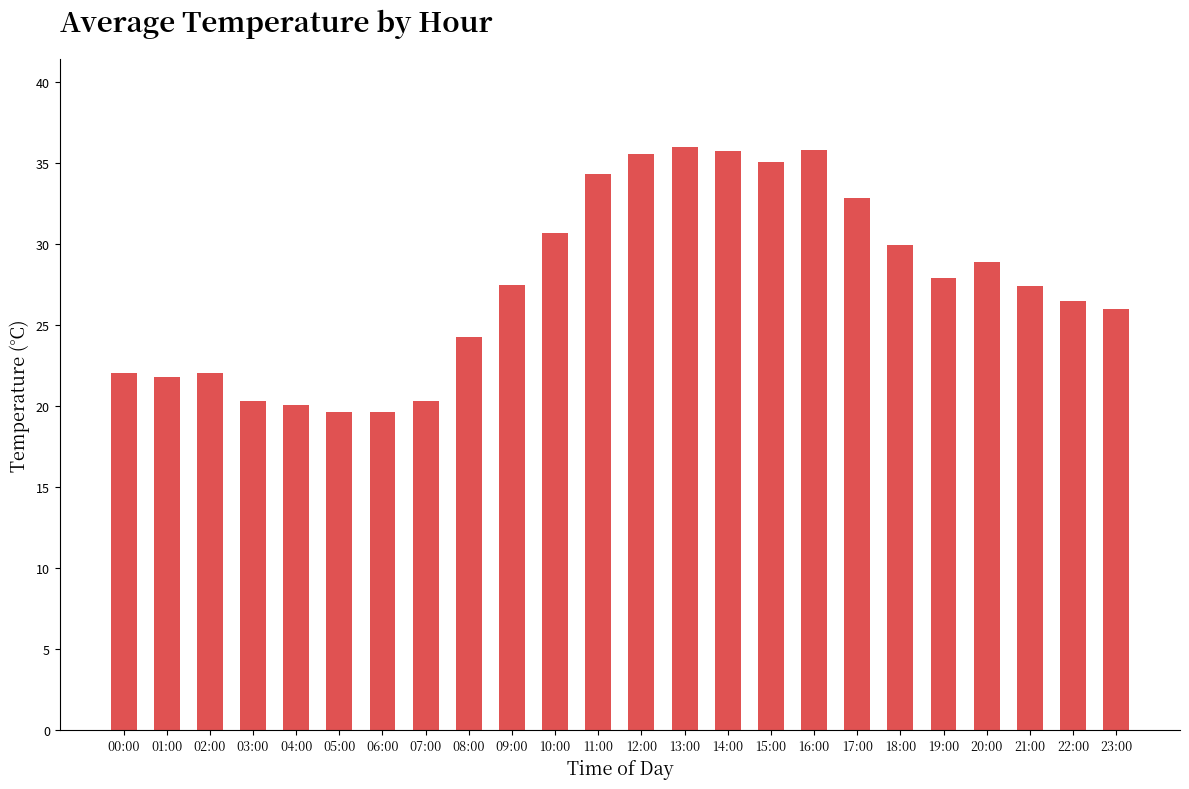

The chart shows a value of 28.9 at 20:00. True or false?

True